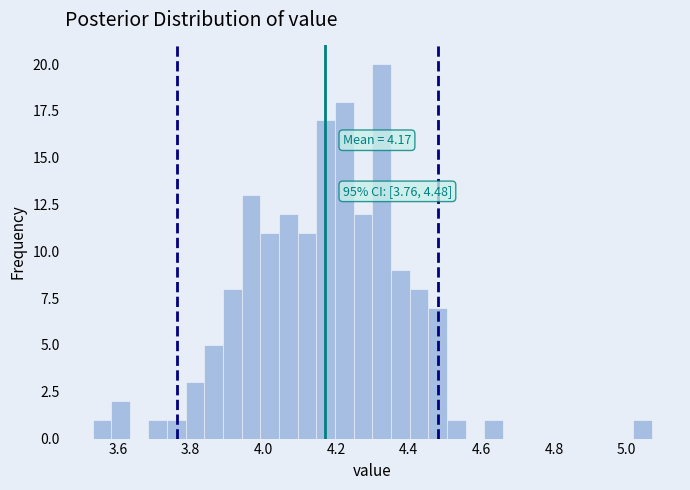

Read against the x-axis, roughly where is the centre of the tallest bar?

4.32